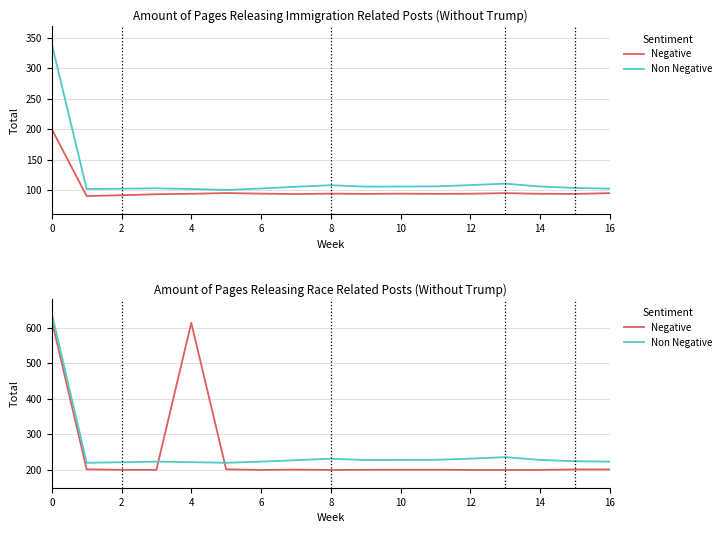

What are all the series names shown in the legend?

Negative, Non Negative